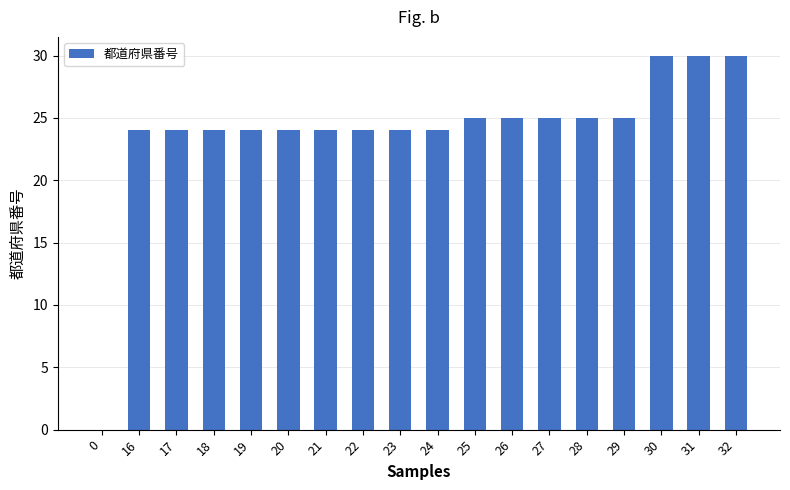

What is the sum of the values at 16 and 23?

48